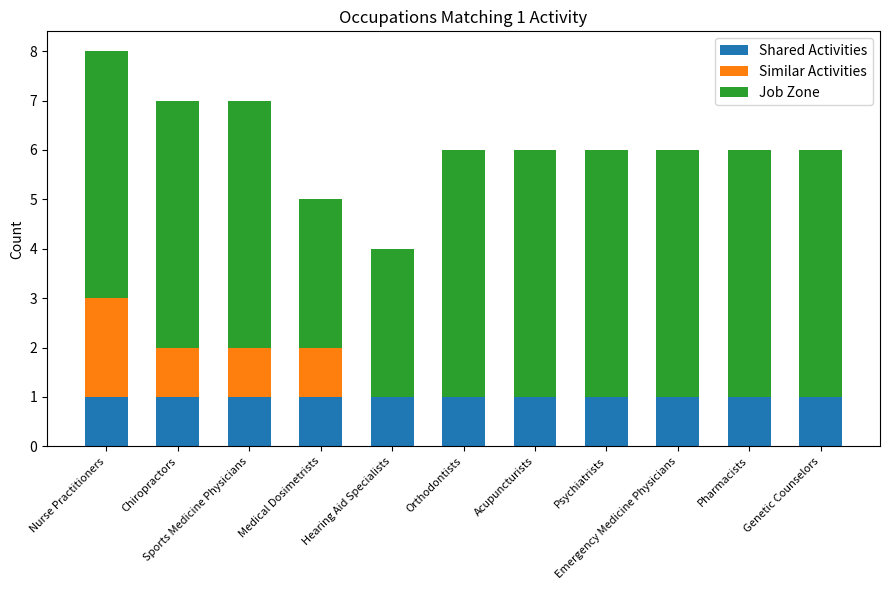

What is the sum of all Shared Activities values?

11